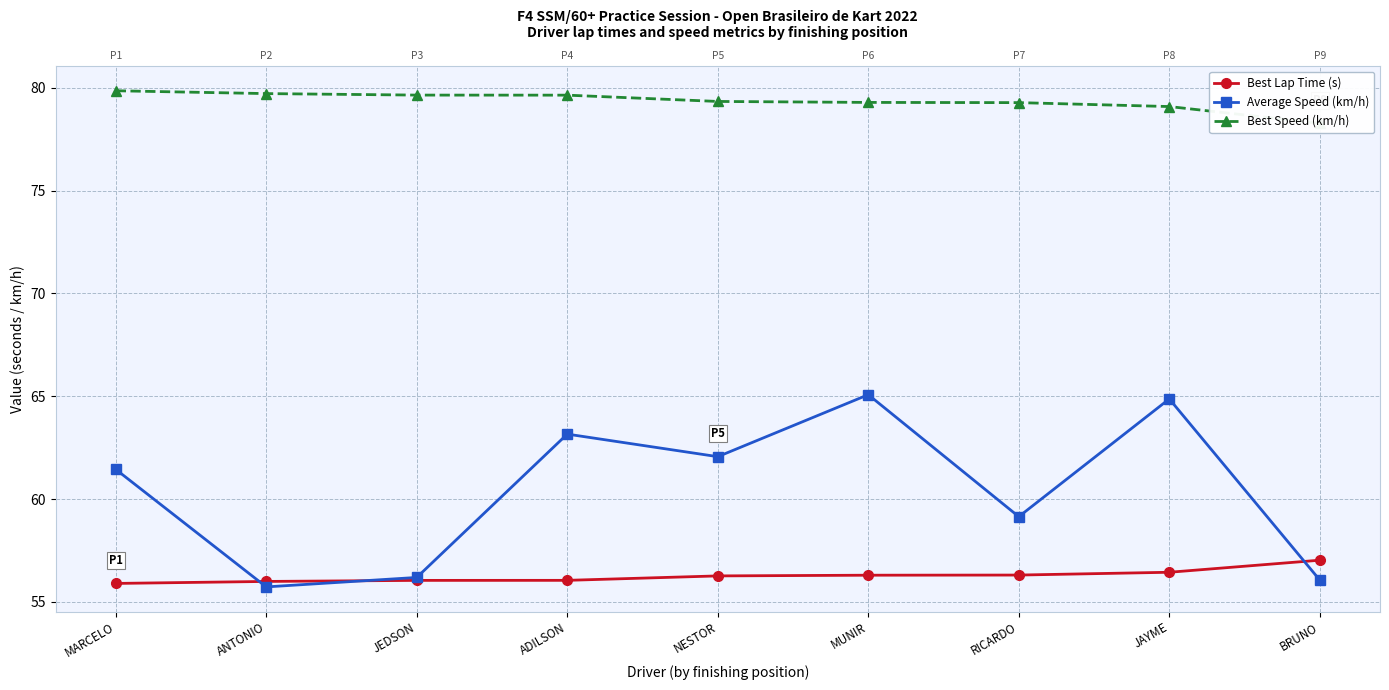

Which category has the highest value across all series?

MARCELO